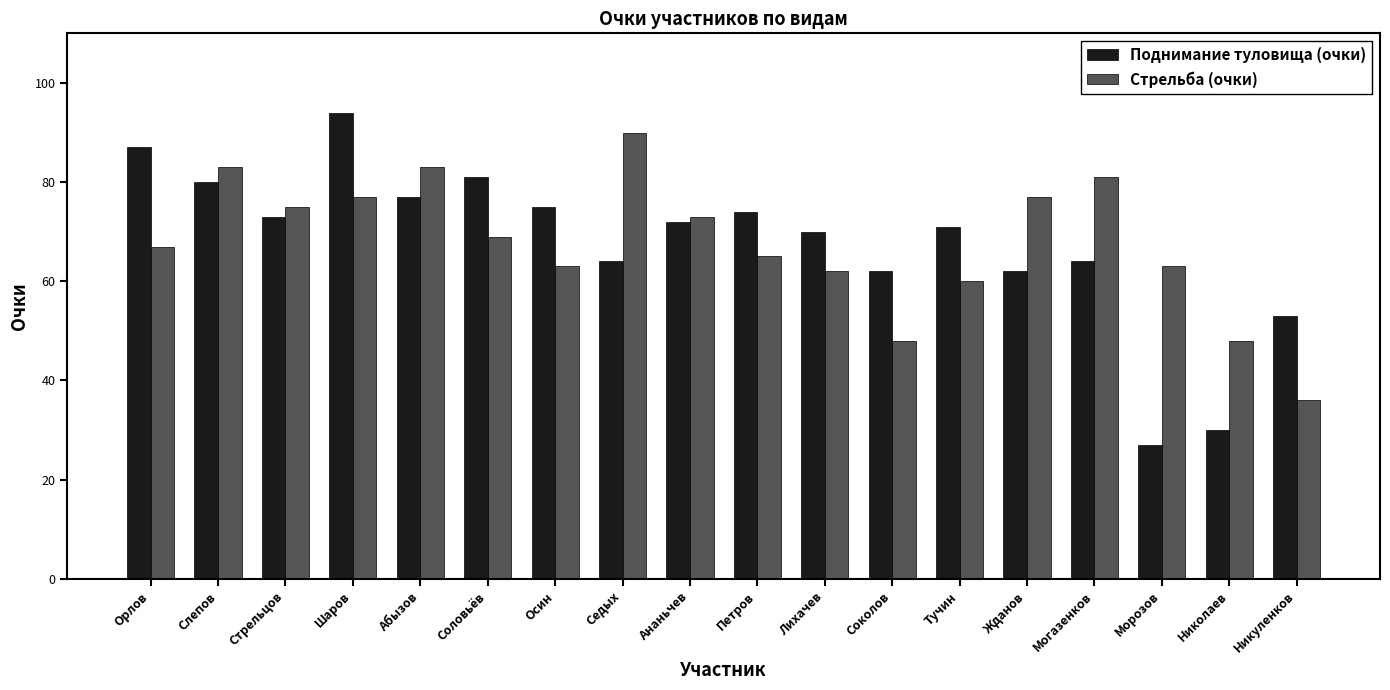

What are all the series names shown in the legend?

Поднимание туловища (очки), Стрельба (очки)